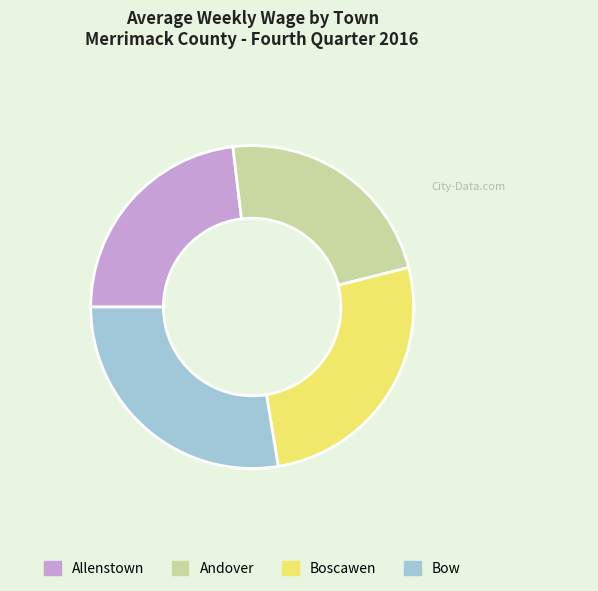

What is the ratio of the value at Bow to the value at Allenstown?

1.2